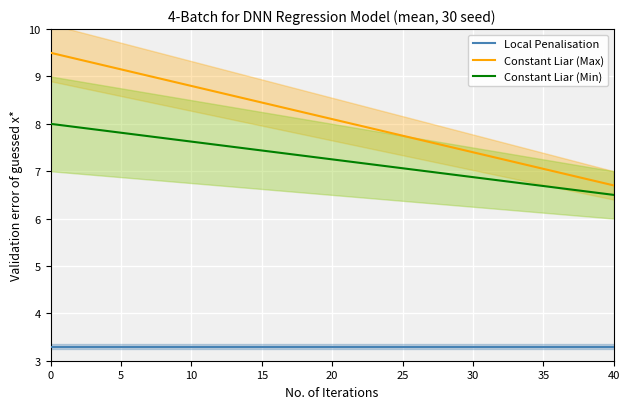

What is the highest value of the Constant Liar (Min) series?

8.0